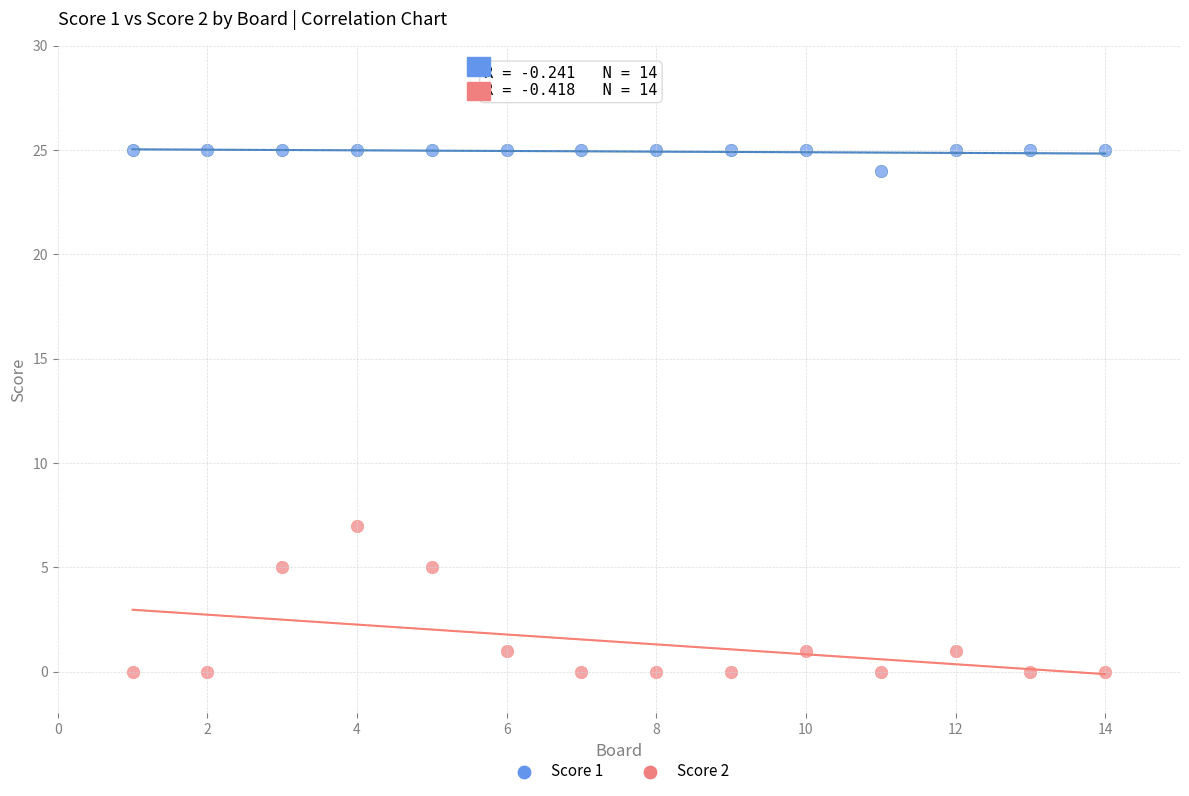

Across all data points, what is the range of X values (max minus min)?

13